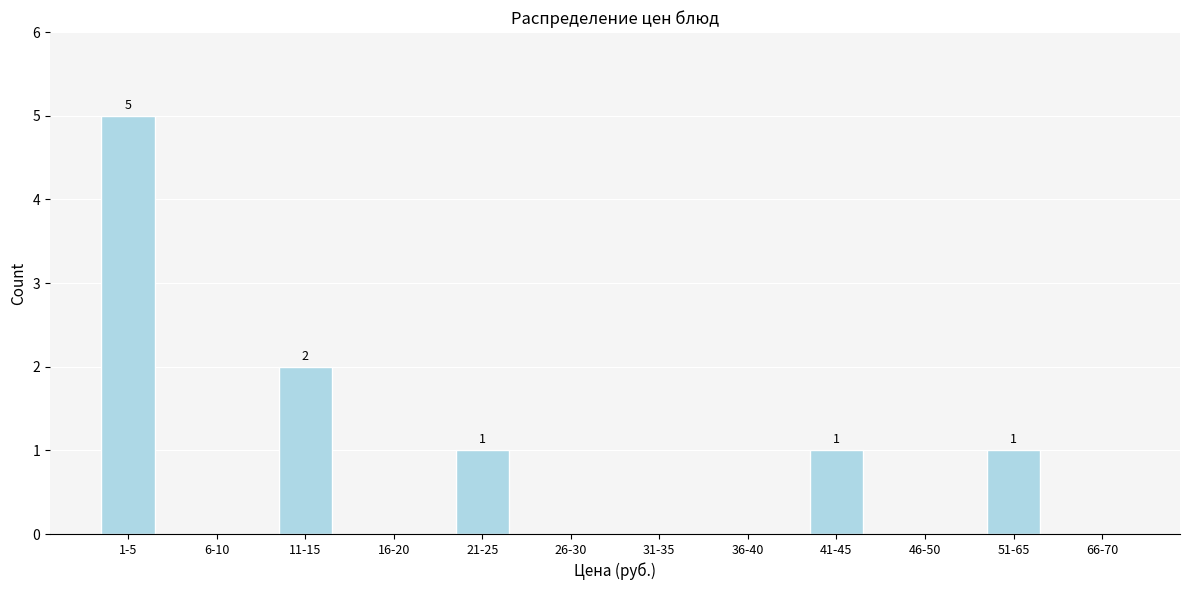

Reading right to left, list all the values displayed in this chart.

66-70=0	51-65=1	46-50=0	41-45=1	36-40=0	31-35=0	26-30=0	21-25=1	16-20=0	11-15=2	6-10=0	1-5=5